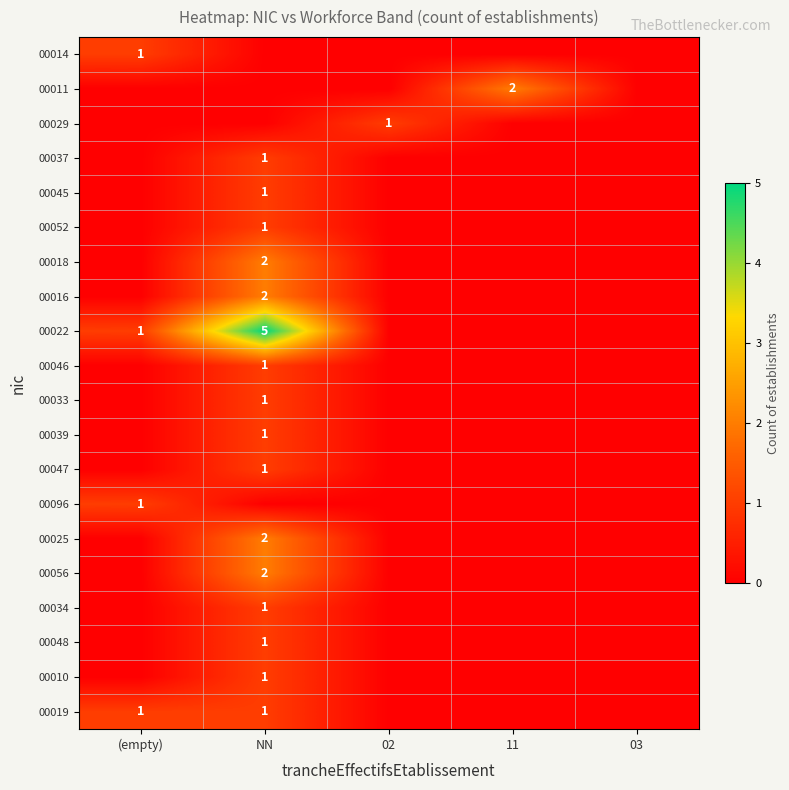

Which category has the highest value in the 00022 series?

NN